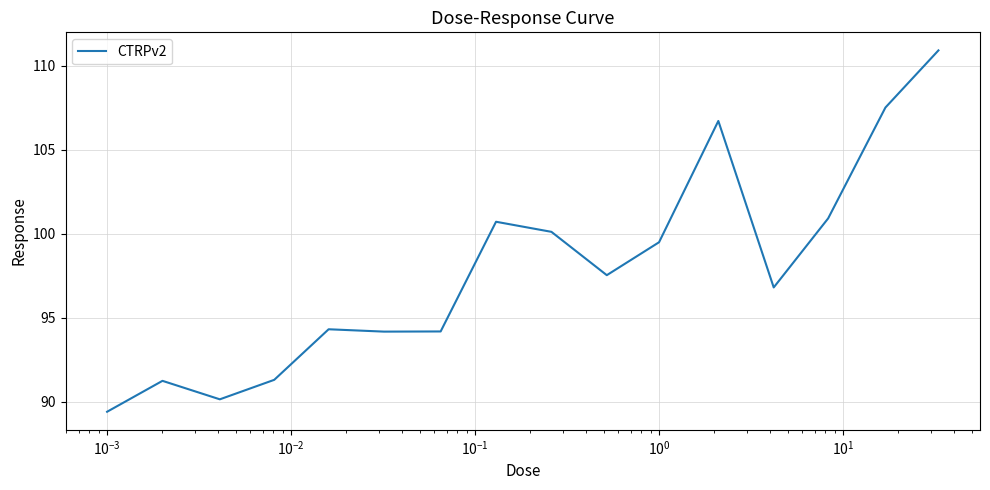

What is the difference between the maximum and minimum values?

21.5